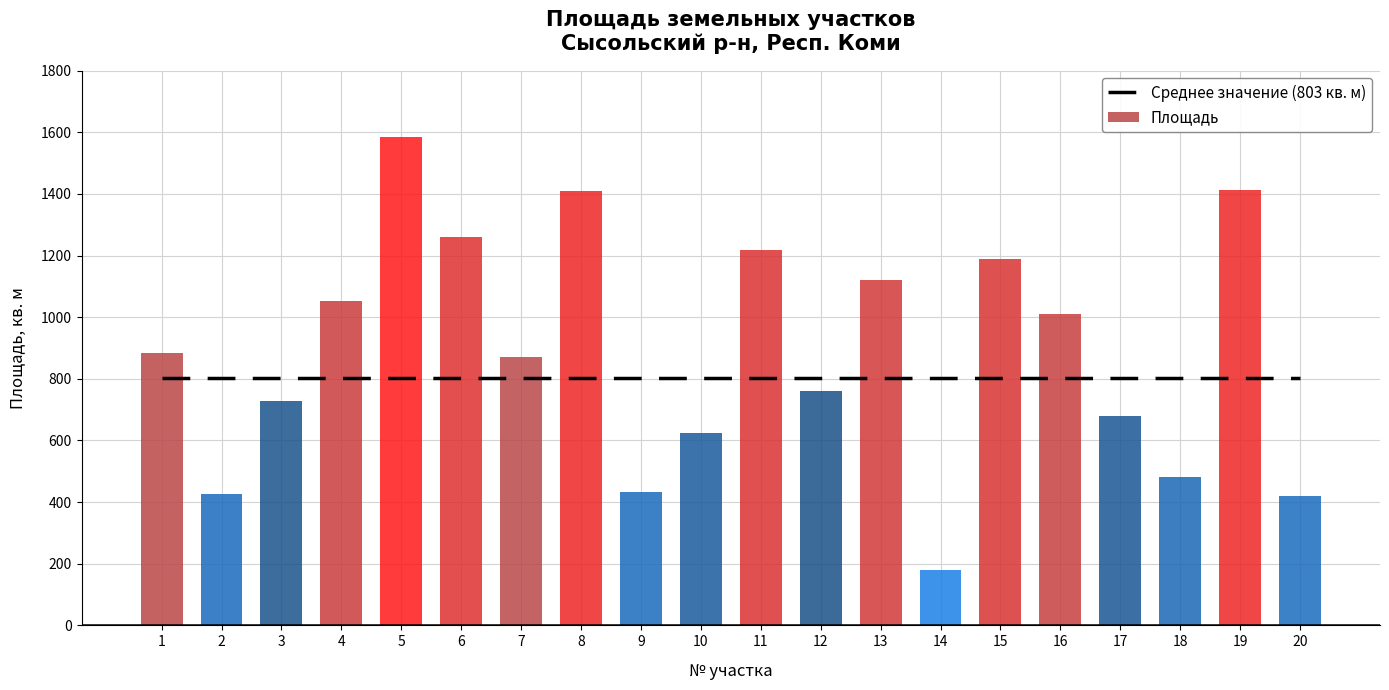

Reading left to right, what are all the values shown in this chart?

1=884	2=425	3=729	4=1054	5=1584	6=1260	7=872	8=1410	9=432	10=624	11=1218	12=760	13=1122	14=180	15=1190	16=1009	17=680	18=480	19=1414	20=420